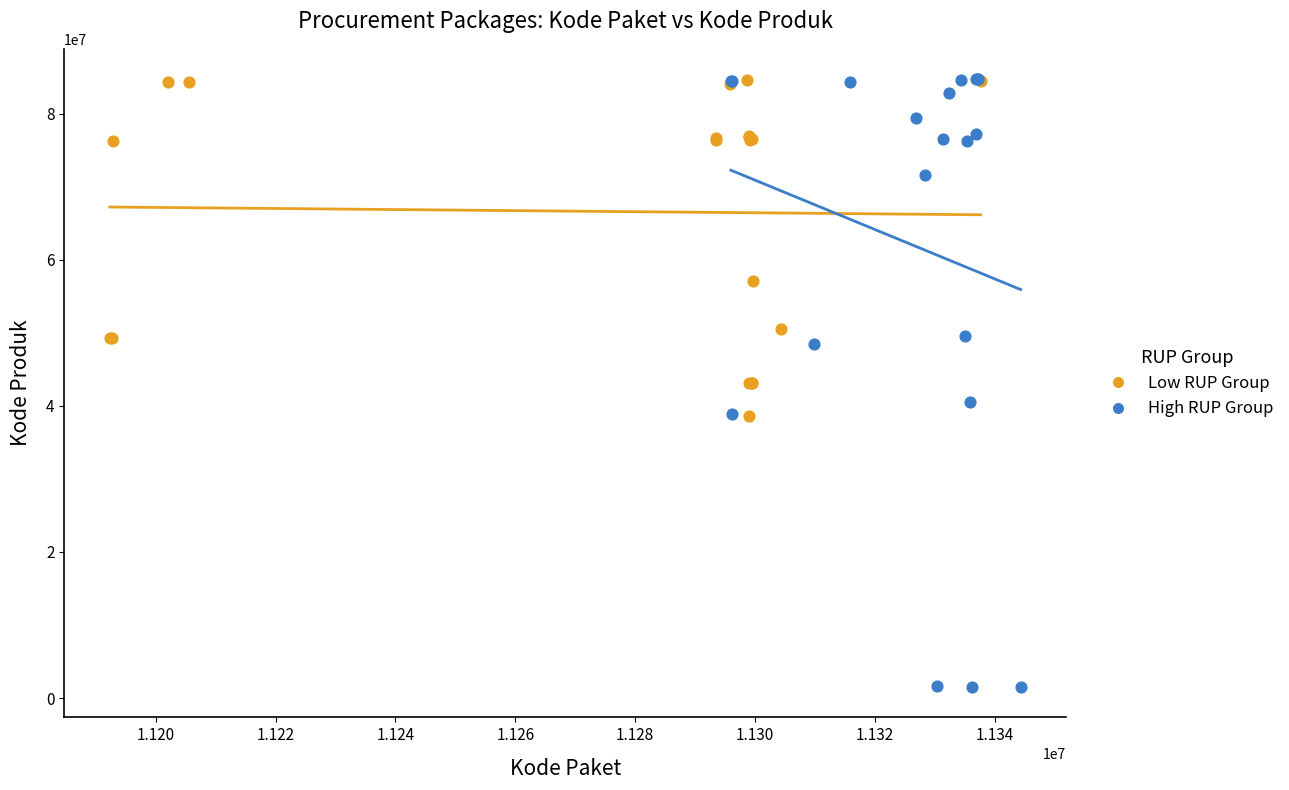

Which series reaches the minimum Y coordinate?

High RUP Group